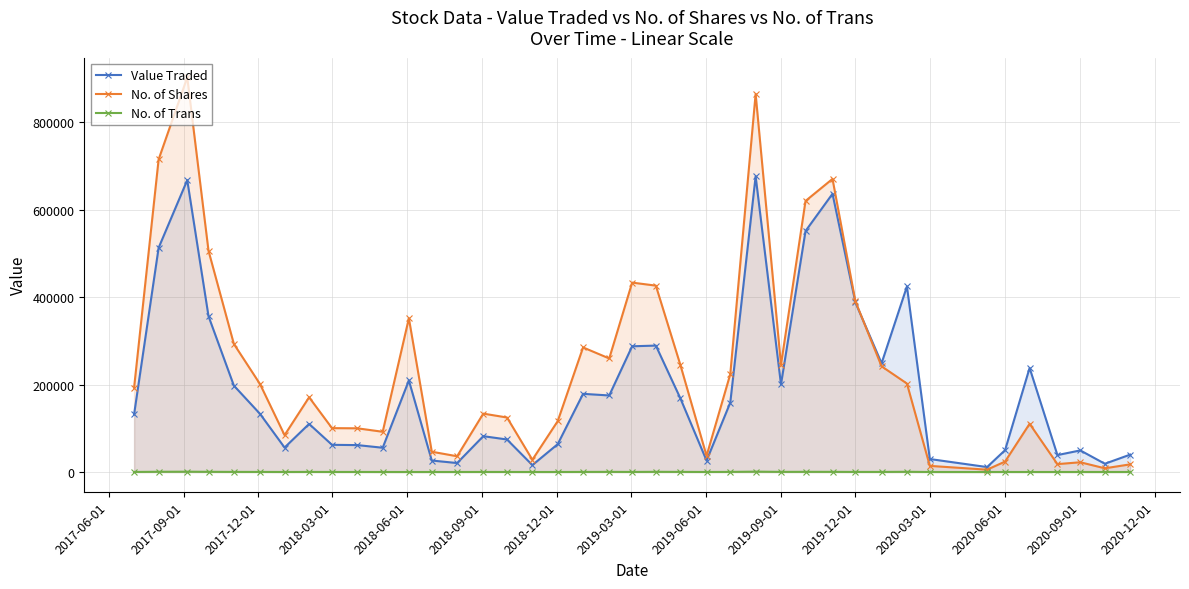

What are all the series names shown in the legend?

Value Traded, No. of Shares, No. of Trans